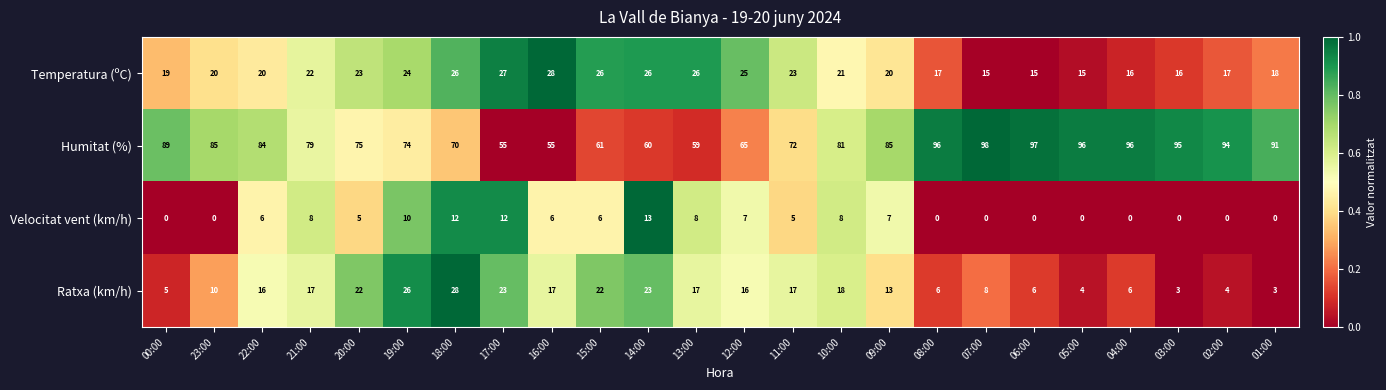

What is the minimum value for Humitat (%)?

55